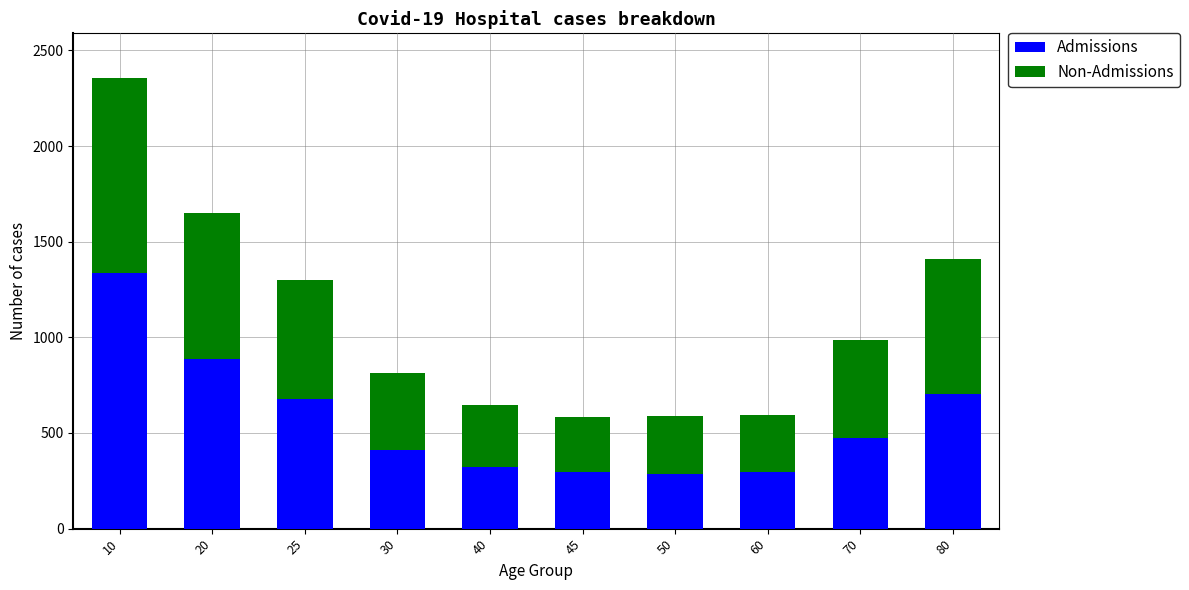

Count the number of data series in this chart.

2